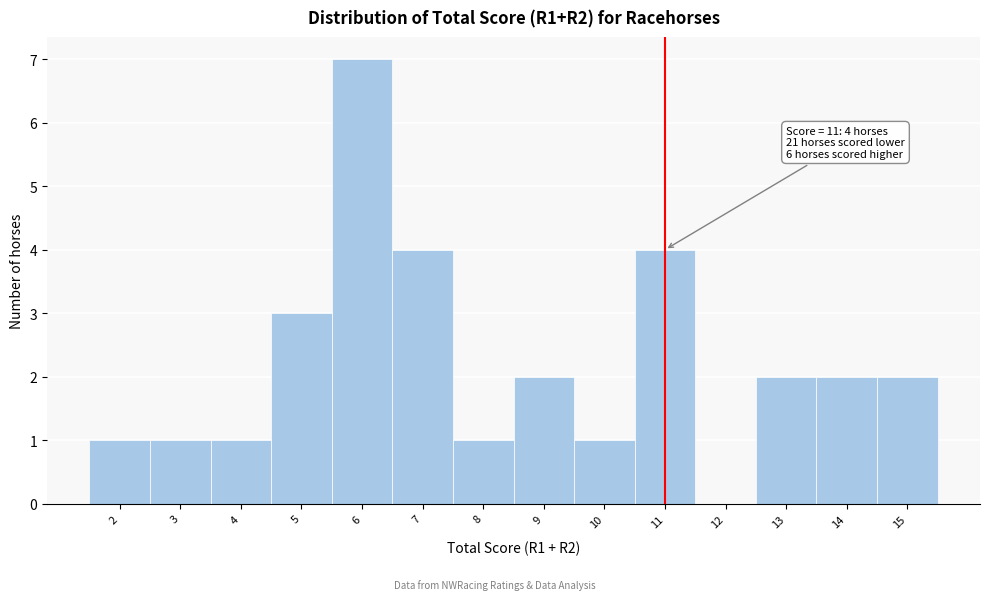

Over which range of the x-axis is the bar tallest?

5.5 to 6.5